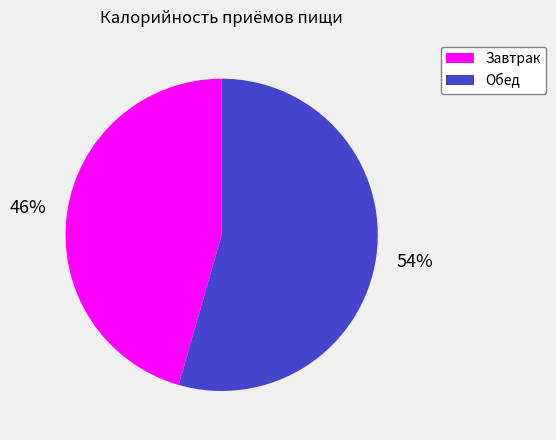

Rank the categories by value from highest to lowest.

Обед, Завтрак